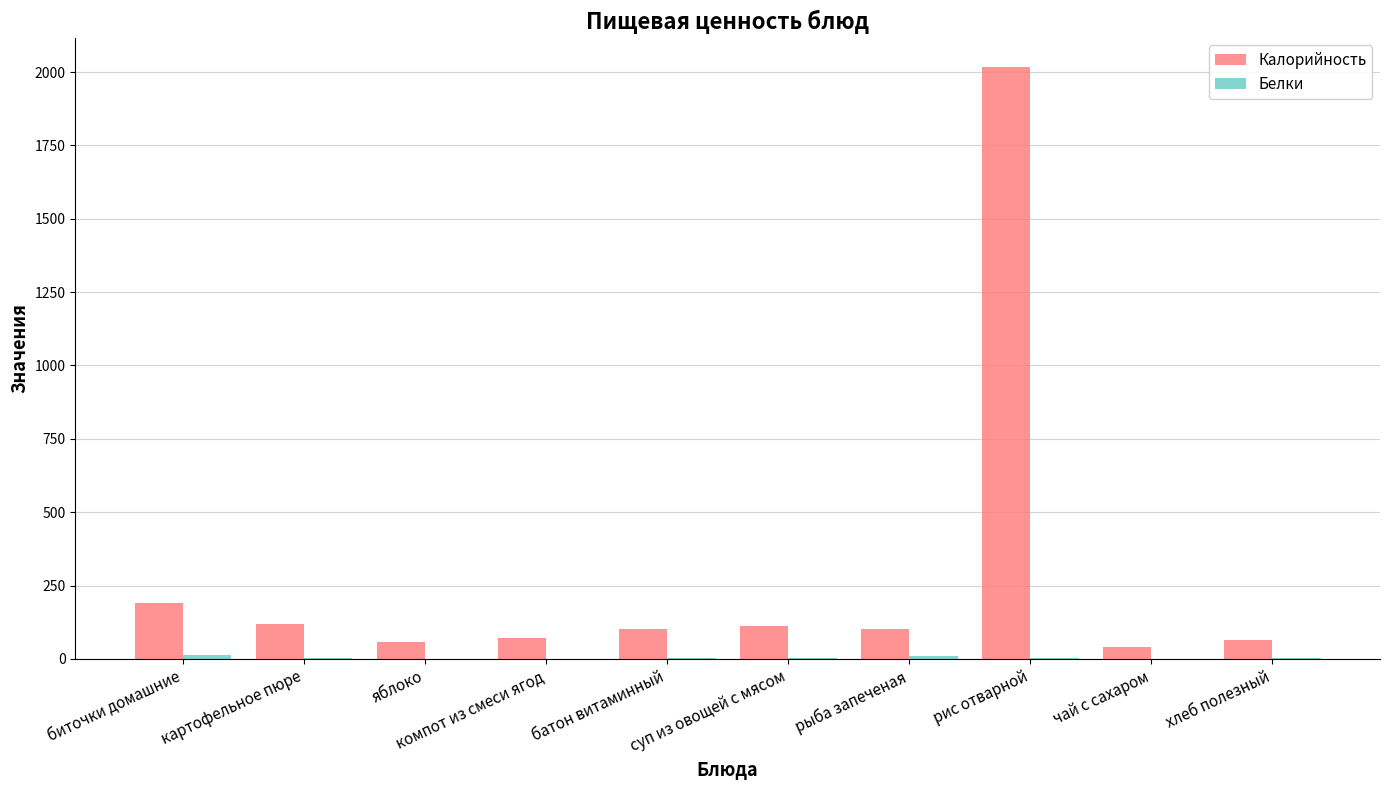

At which category does the chart reach its peak across all series?

рис отварной